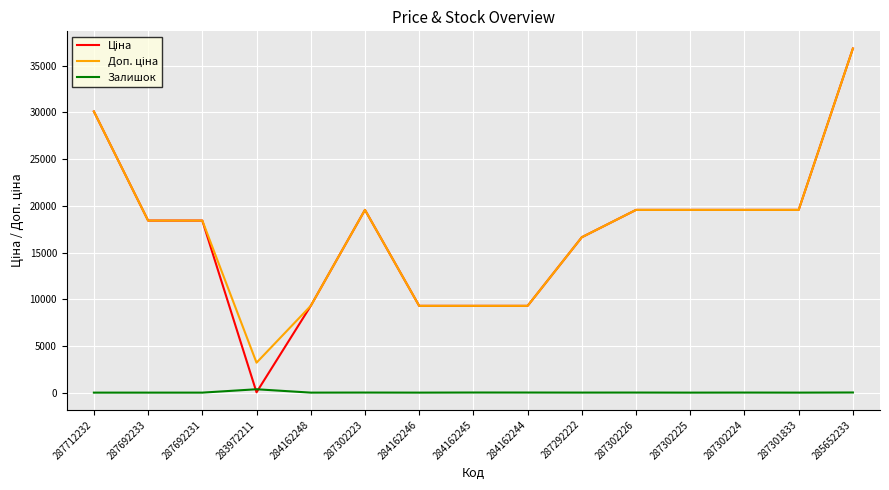

What is the difference between the highest and lowest values at 287302225?

19564.9